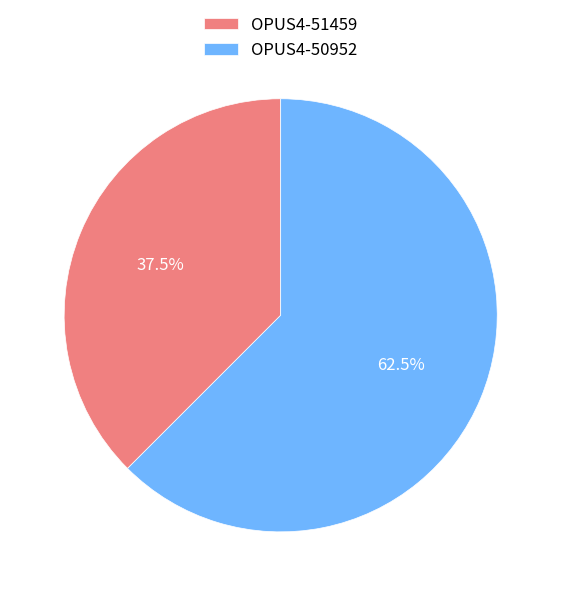

Count the number of slices in the pie.

2